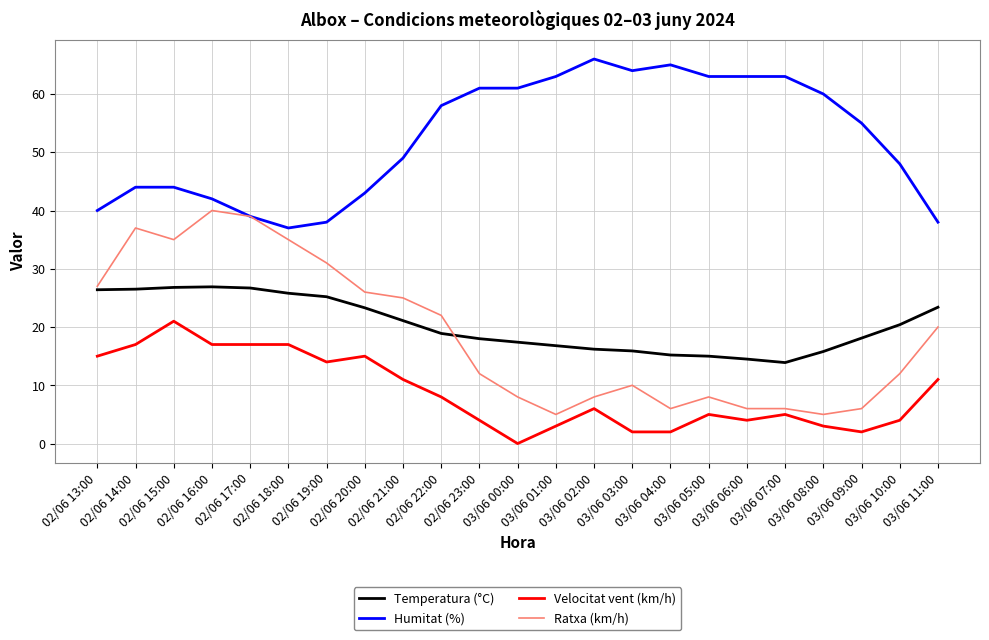

Which category has the lowest value across all series?

03/06 00:00